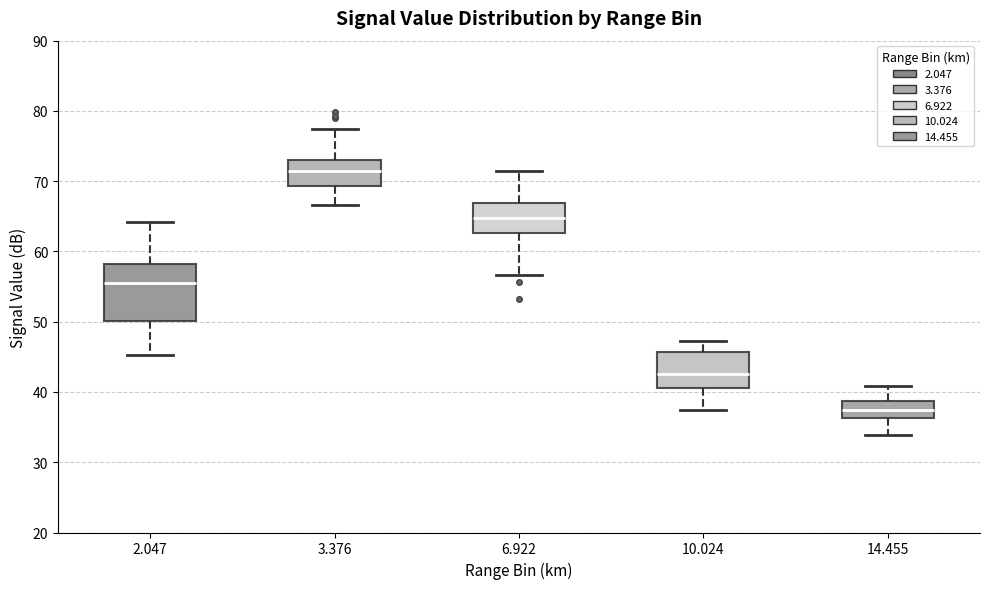

Reading left to right, transcribe this box plot: for each box, give where its median line is, the range the box spans, and where its two whiskers end, as read against the y-axis. The values are not printed on the chart, so give them approximately, as read against the axis.

2.047: median 56, box 50 to 58, whiskers 45 to 64
3.376: median 71, box 69 to 73, whiskers 67 to 77
6.922: median 65, box 63 to 67, whiskers 57 to 72
10.024: median 43, box 41 to 46, whiskers 37 to 47
14.455: median 38, box 36 to 39, whiskers 34 to 41